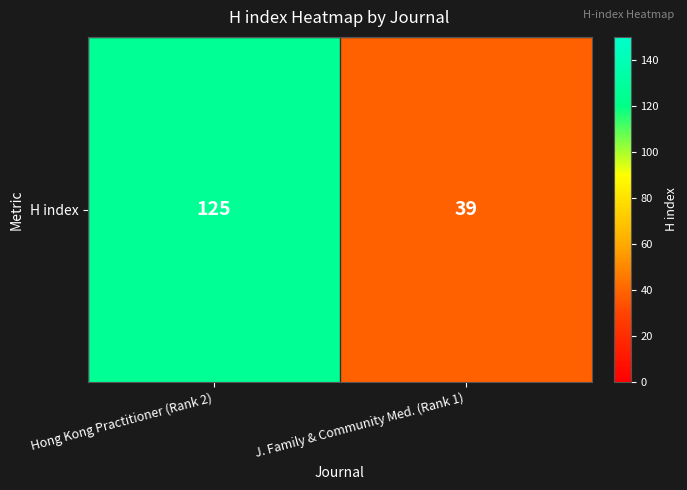

The value at Hong Kong Practitioner (Rank 2) is 125. True or false?

True